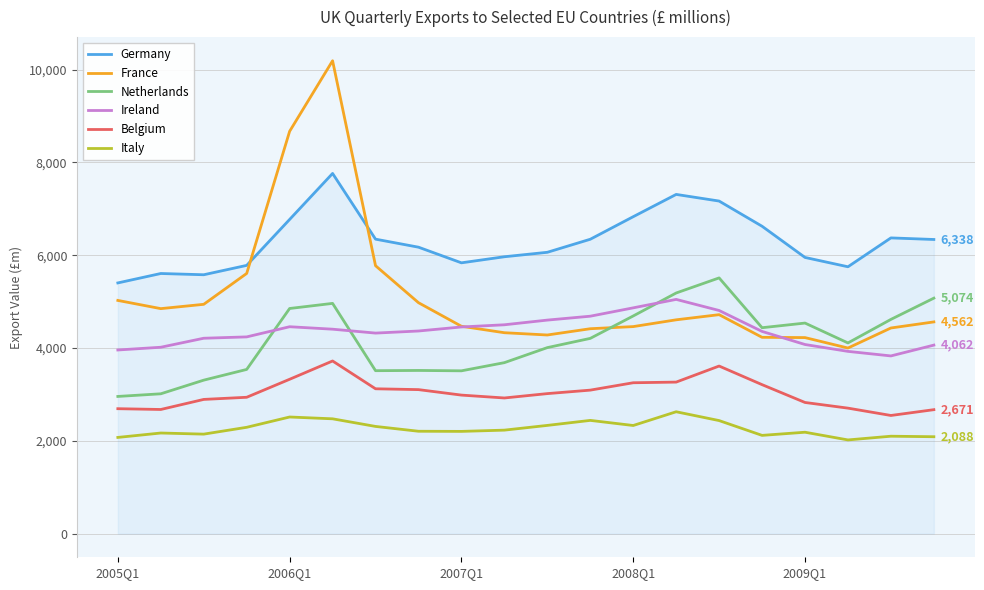

True or false: Italy and Ireland intersect in this chart.

False